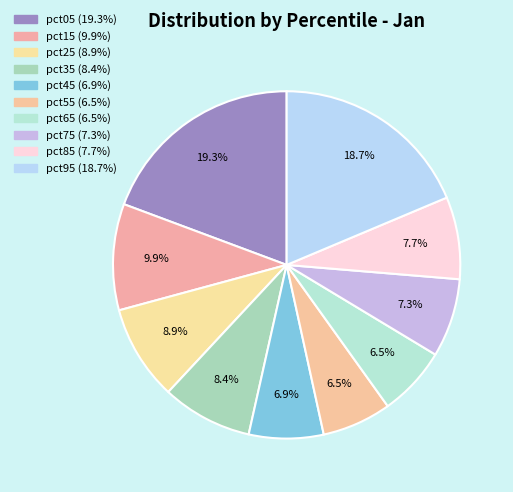

To the nearest percent, what is the combined percentage of pct05 and pct85?

27%